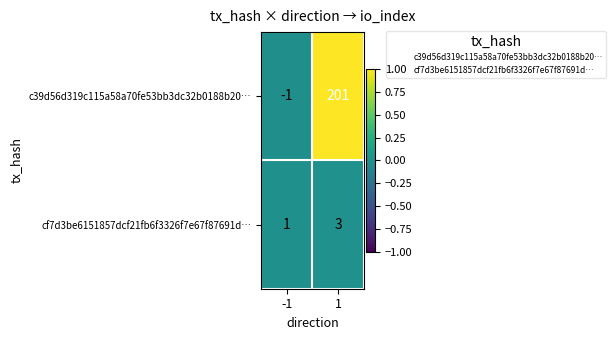

At how many categories does at least one series exceed 0?

2